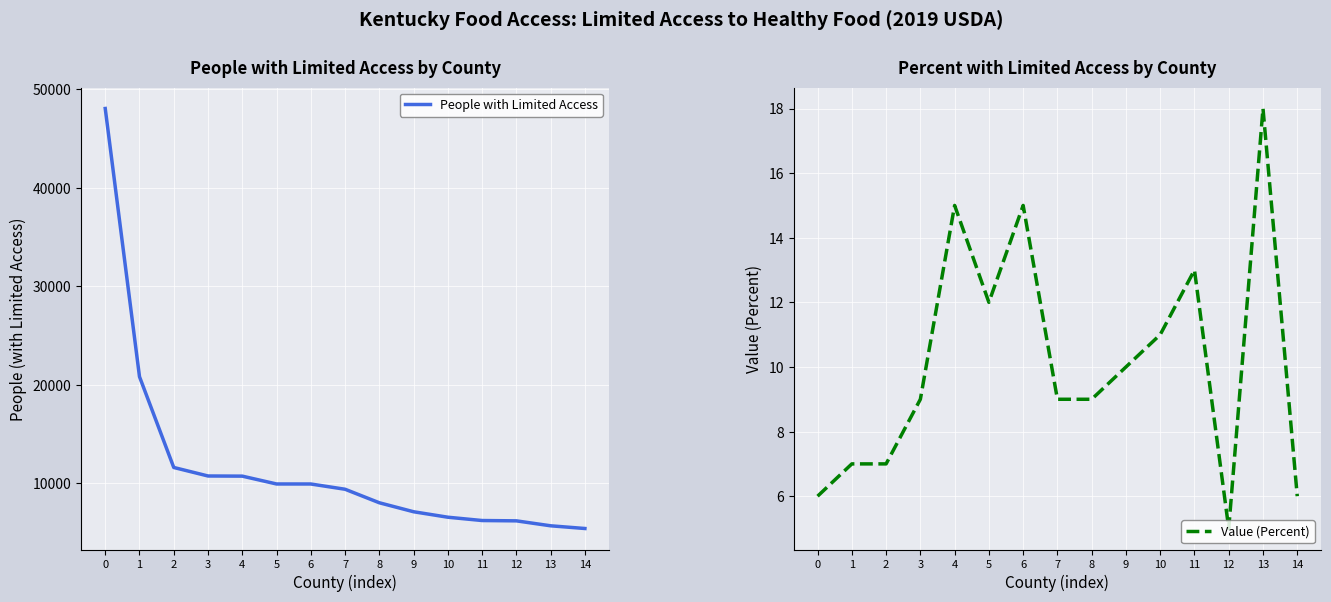

Where is the first local minimum for Value (Percent)?

5